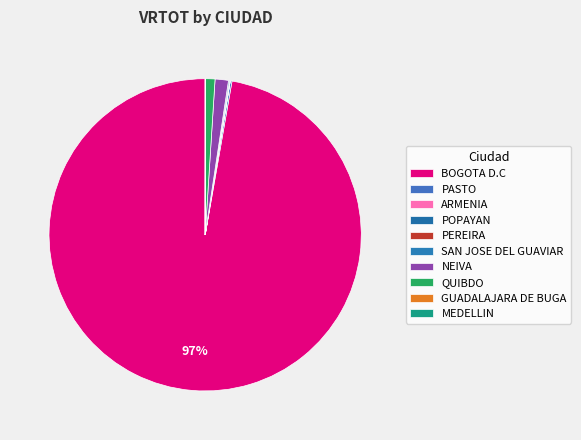

Which category has the biggest portion of the pie?

BOGOTA D.C